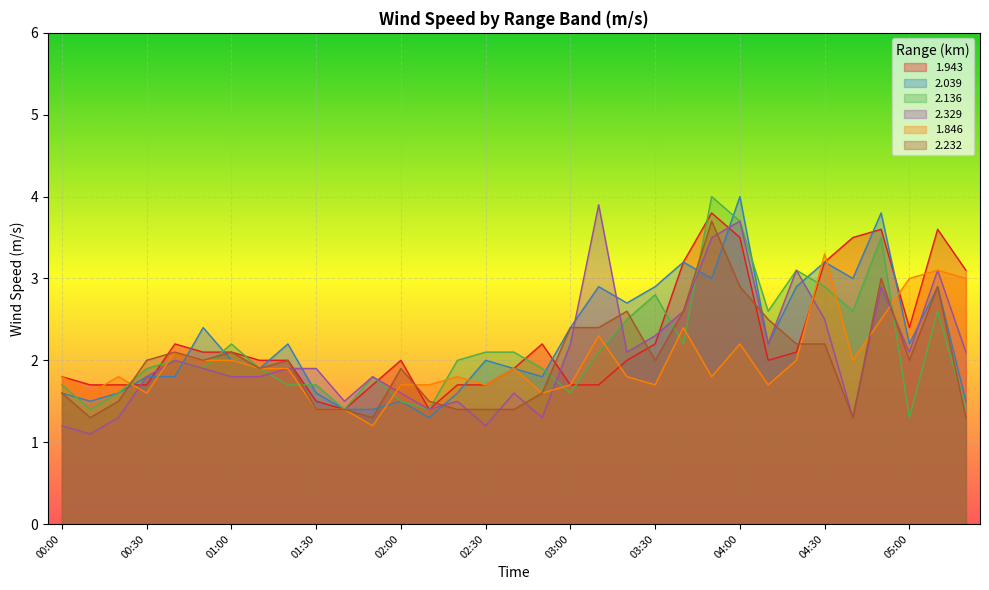

The value of 2.232 at 04:50 is 0.9. True or false?

False